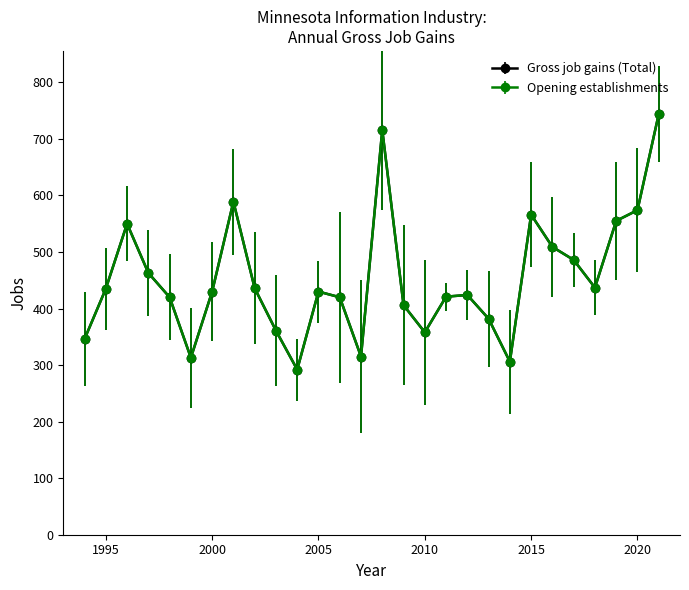

Is this an area chart (filled region under the line)?

No